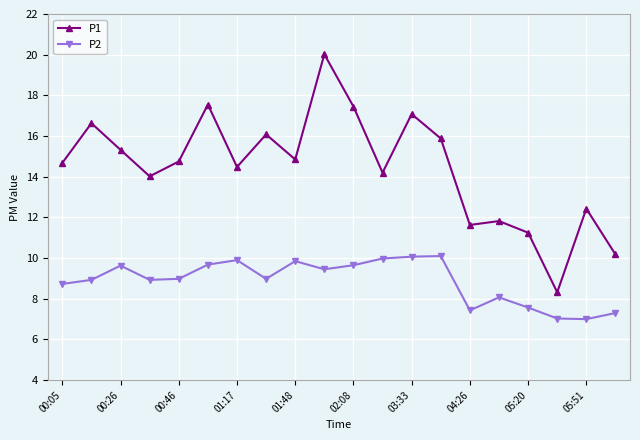

What is the lowest value of the P2 series?

7.0